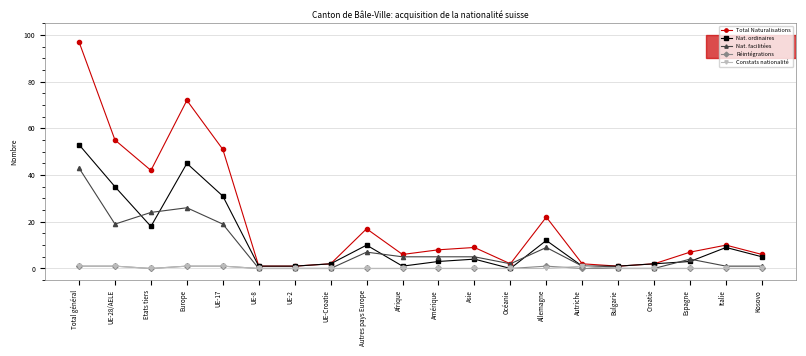

Which series has the largest total across all categories?

Total Naturalisations